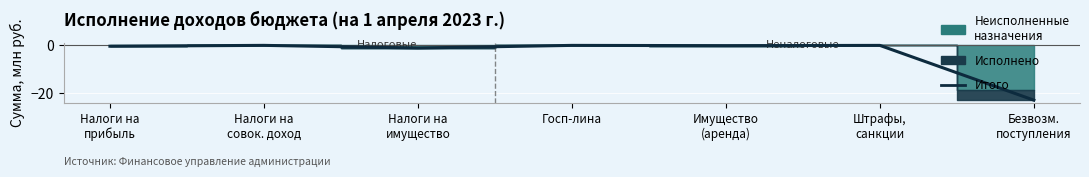

Rank the categories by value from lowest to highest.

Безвозм.
поступления, Налоги на
имущество, Налоги на
прибыль, Имущество
(аренда), Штрафы,
санкции, Госп-лина, Налоги на
совок. доход